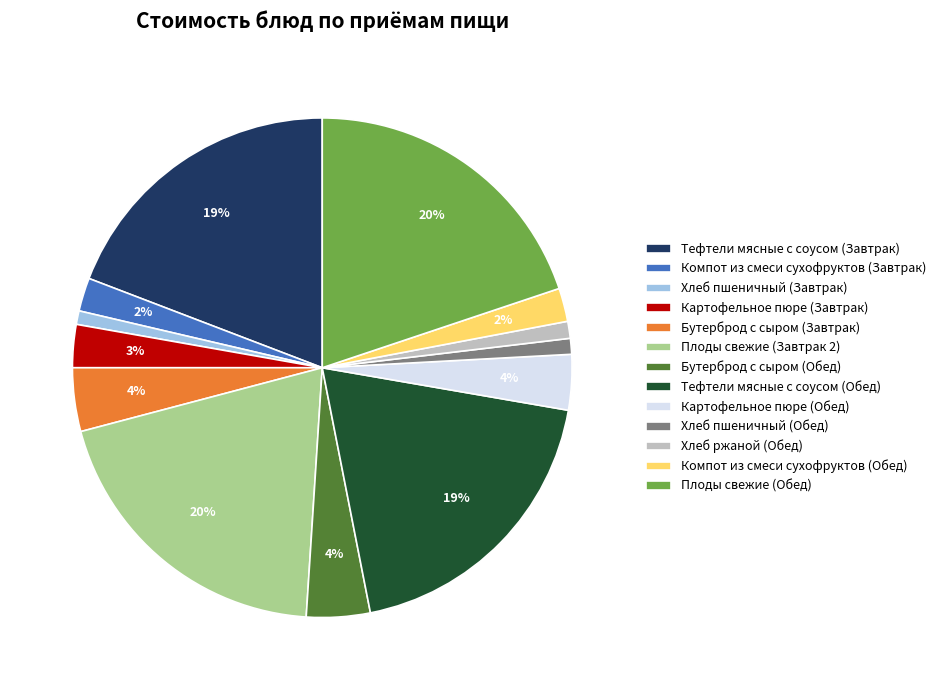

Count the number of slices in the pie.

13